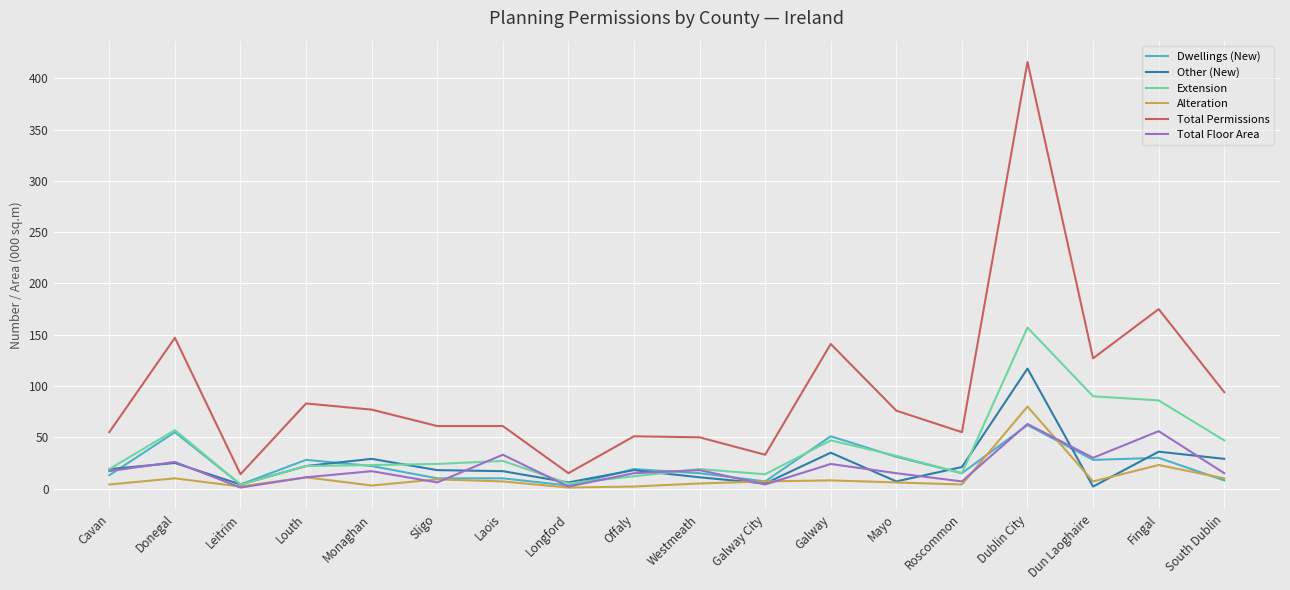

What is the minimum value for Total Permissions?

14